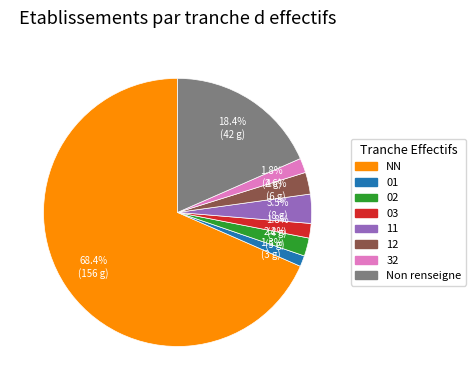

Is there any slice that represents more than half of the pie?

Yes